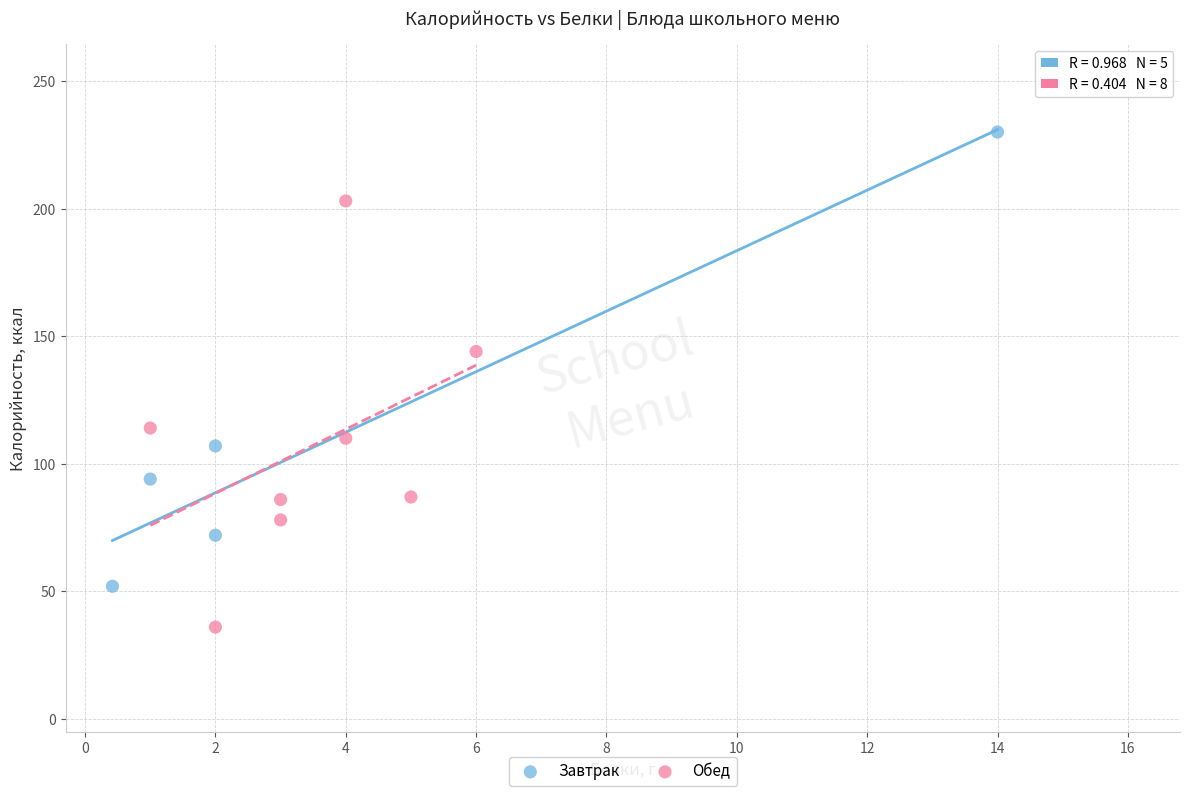

Which series reaches the maximum Y coordinate?

Завтрак